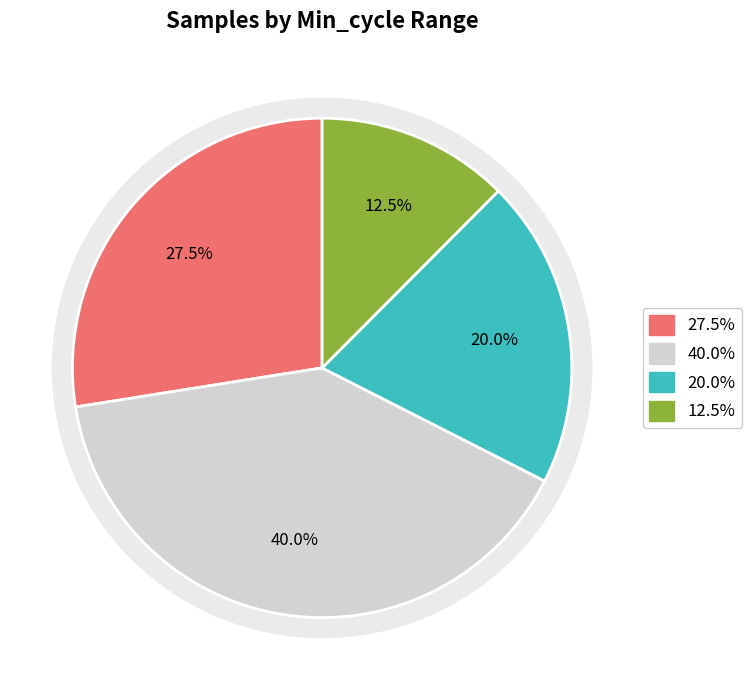

Is it true that 22 is 1% of the pie?

False